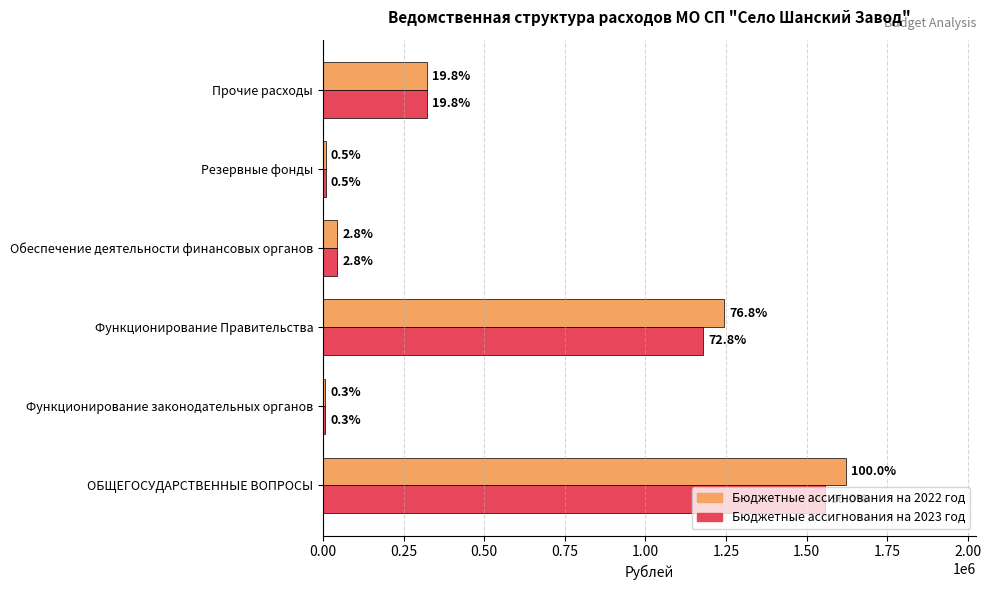

What are all the series names shown in the legend?

Бюджетные ассигнования на 2022 год, Бюджетные ассигнования на 2023 год